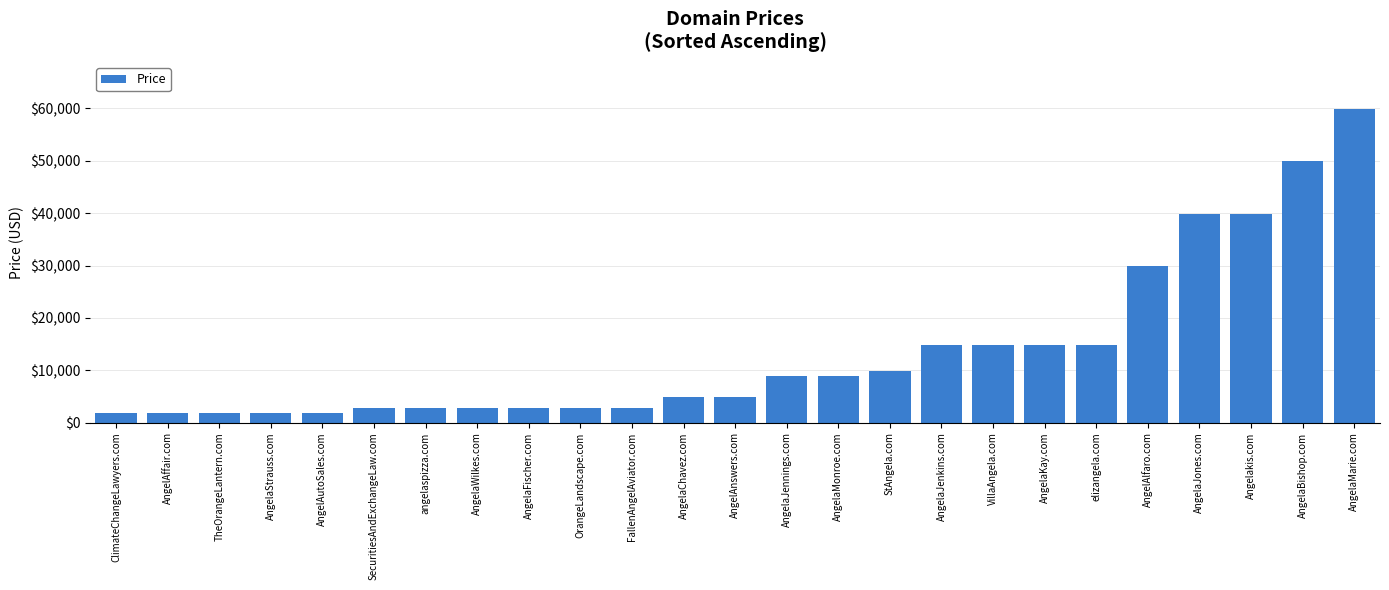

True or false: the data shows 8888 at AngelaJennings.com.

True